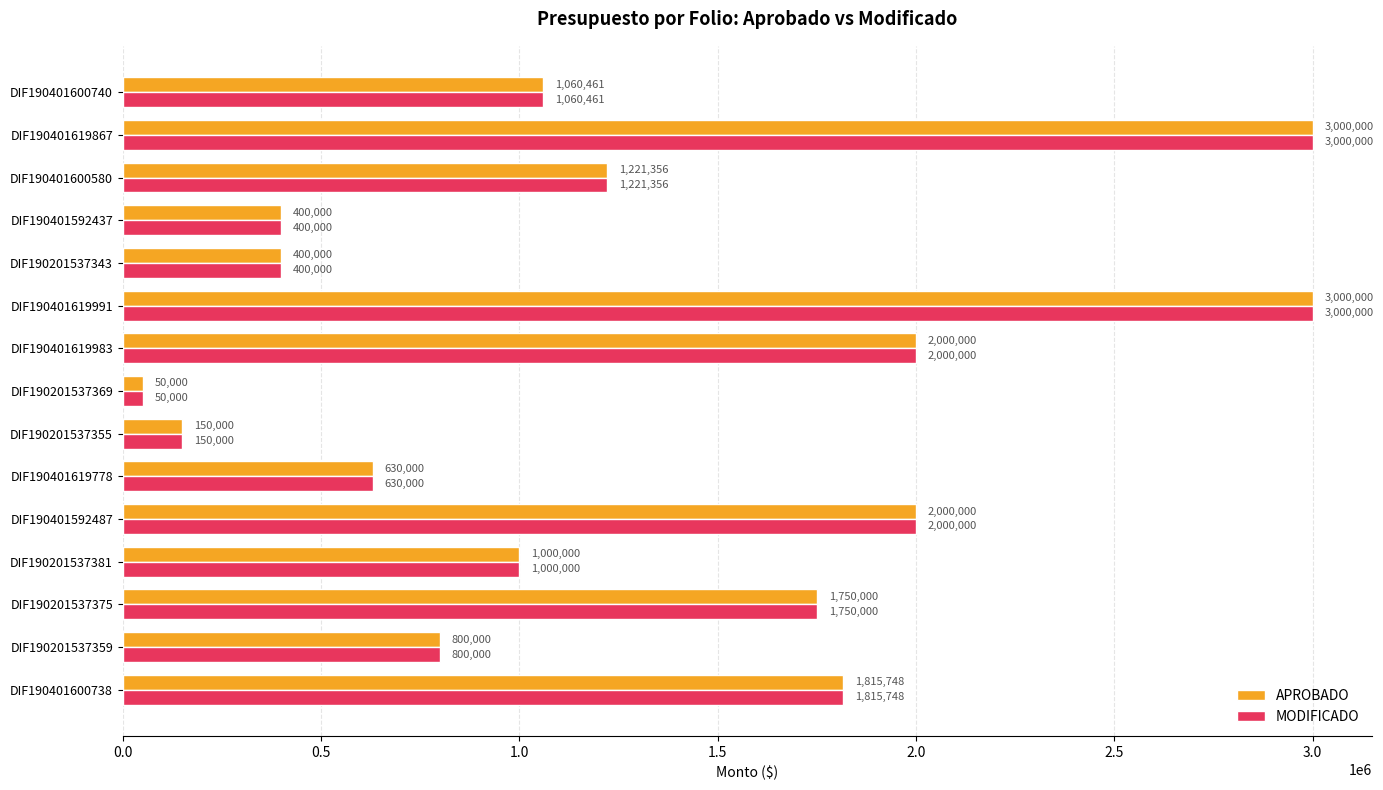

What is the difference between the second highest and minimum values in the MODIFICADO series?

2950000.0